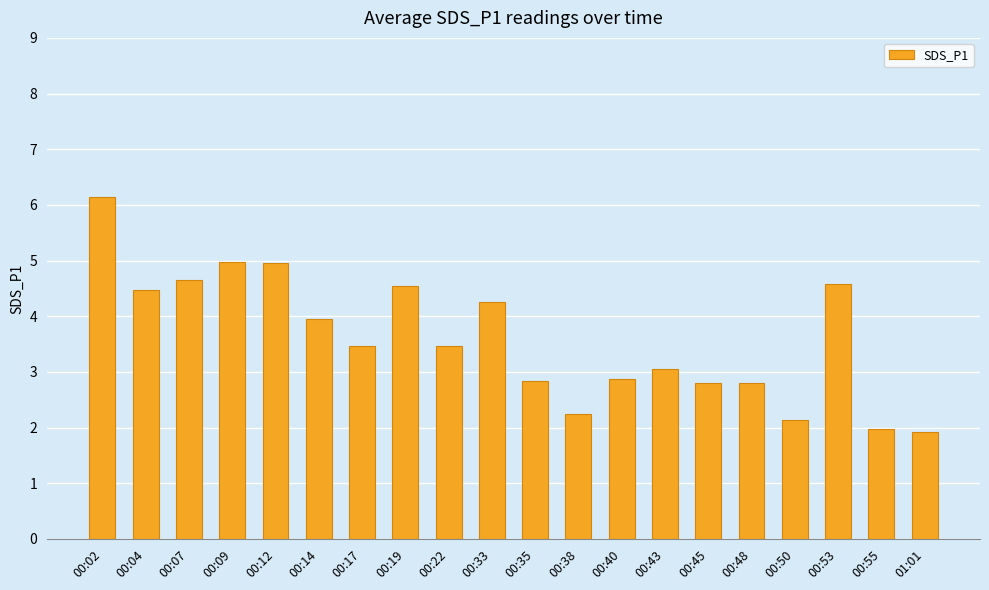

What position from the right is 00:04?

19